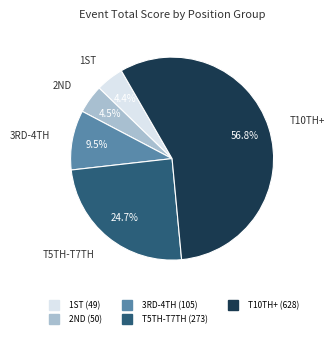

How many slices are in this pie chart?

5